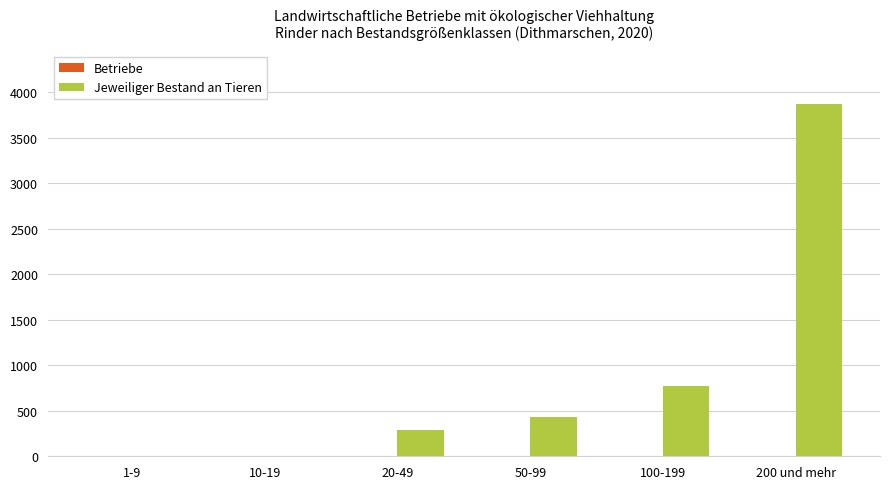

At which category does the chart reach its peak across all series?

200 und mehr